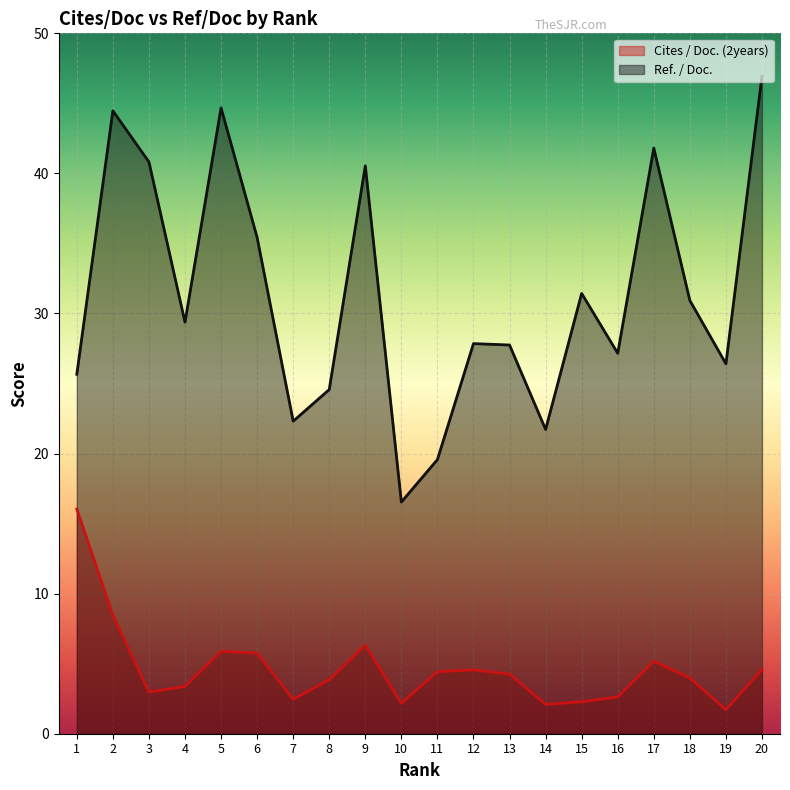

Rank the series at 4 from lowest to highest value.

Cites / Doc. (2years), Ref. / Doc.